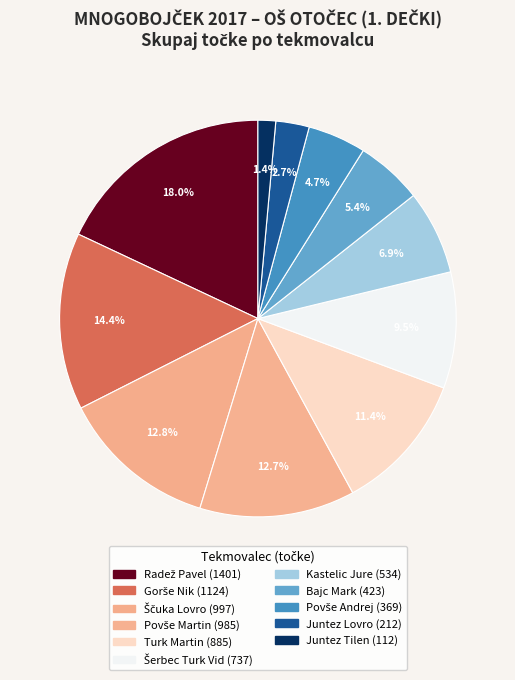

Count the number of slices in the pie.

11